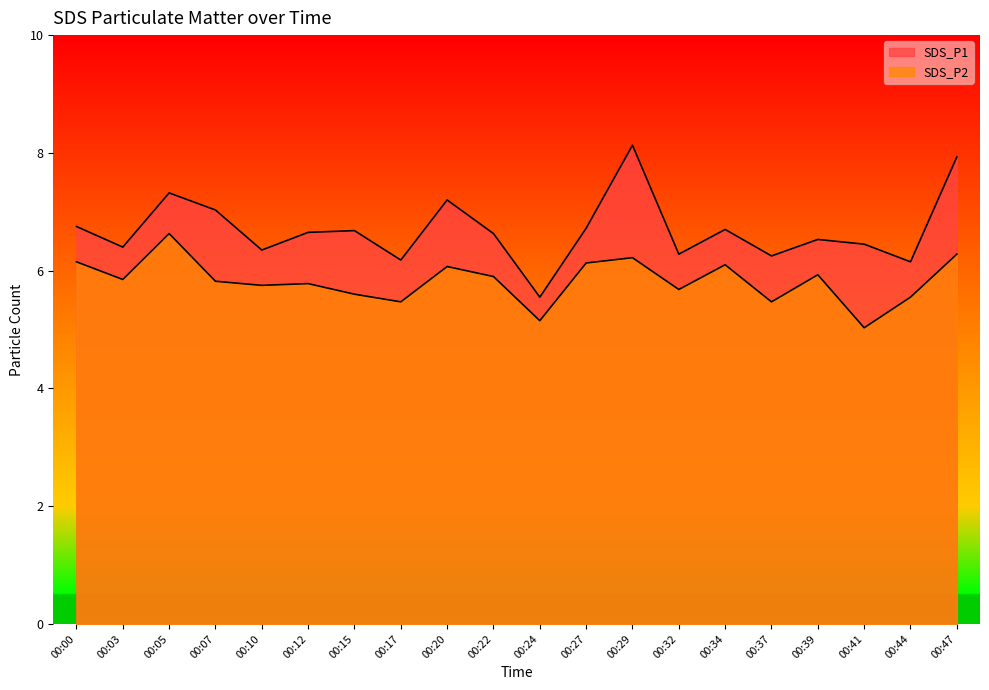

Where does the SDS_P1 series first go above 6?

00:00